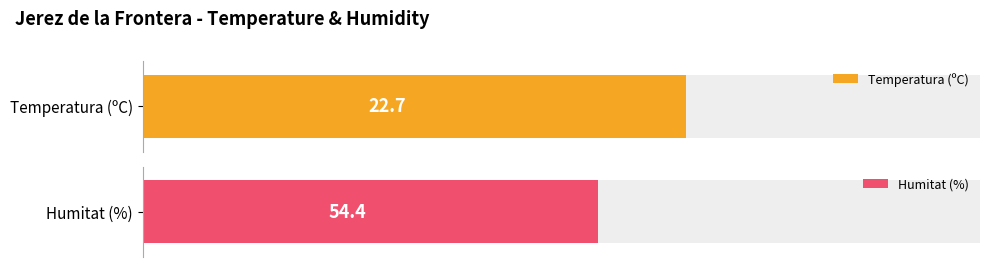

What are all the series names shown in the legend?

Temperatura (ºC), Humitat (%)